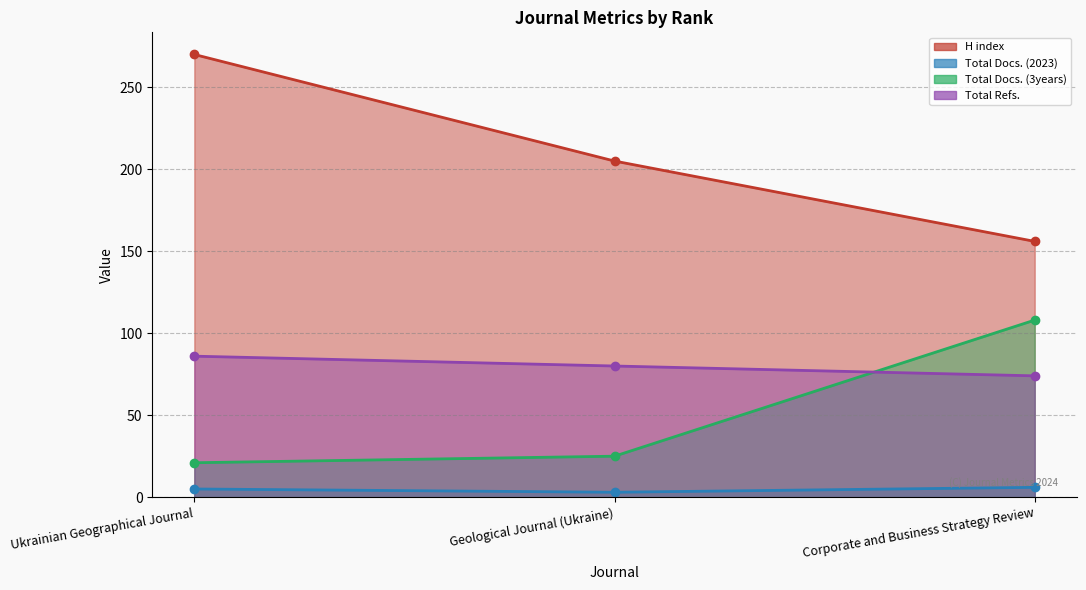

At how many categories does at least one series exceed 158?

2